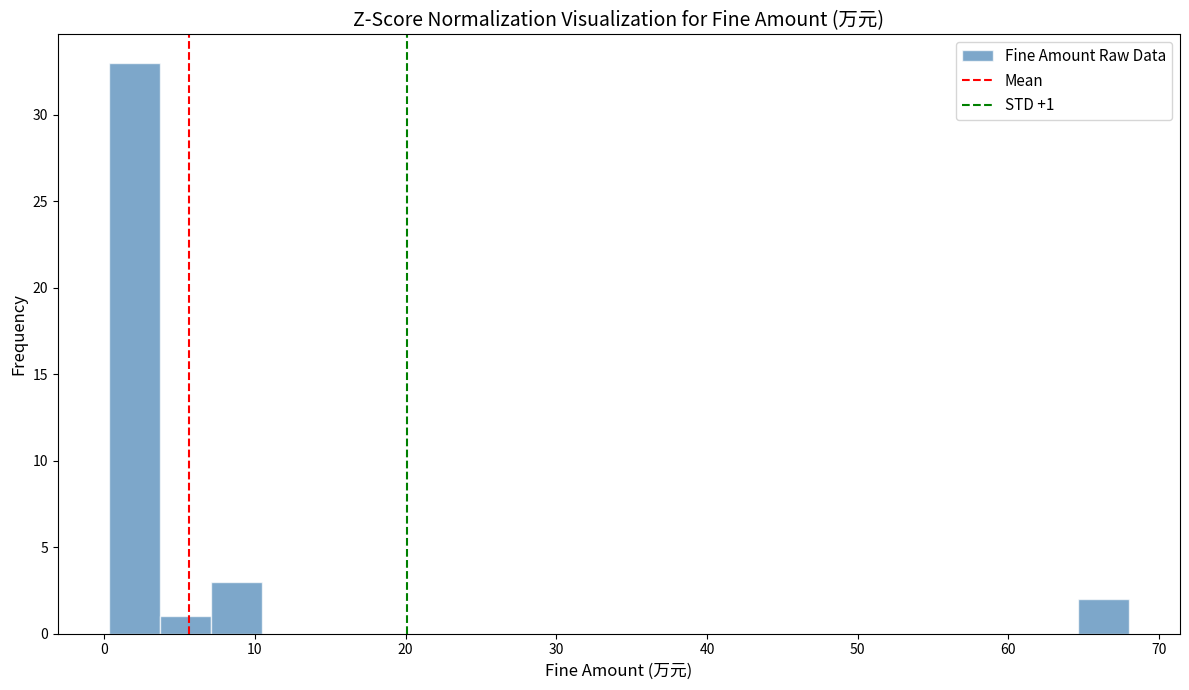

Around what value on the x-axis is the tallest bar? Give the approximate position of its centre, as read against the axis.

2